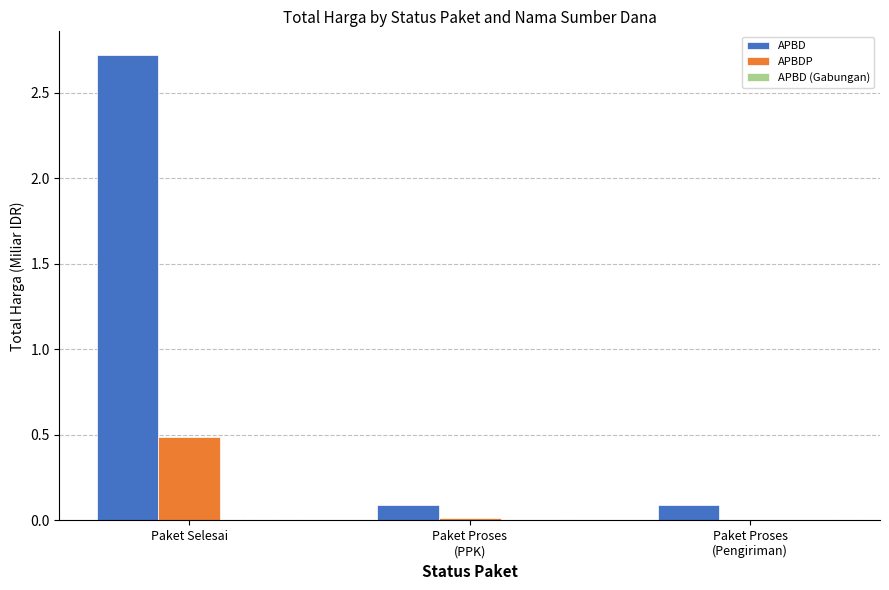

What is the average value of the APBD series?

1.0